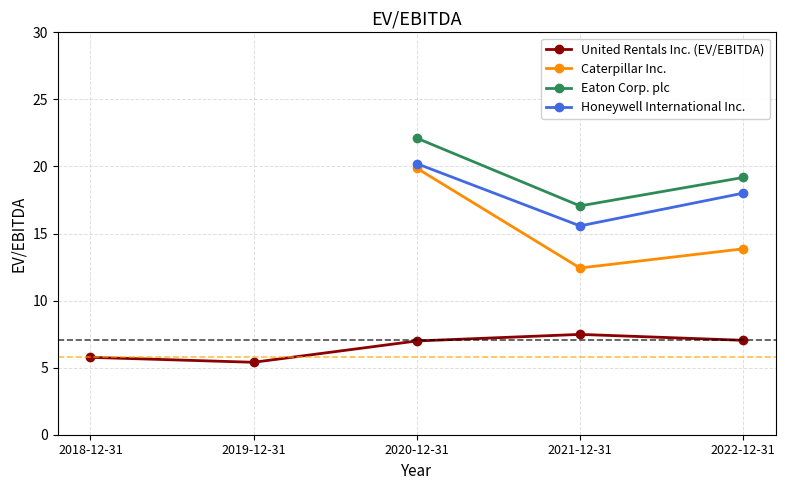

Where is the first local minimum for United Rentals Inc. (EV/EBITDA)?

2019-12-31